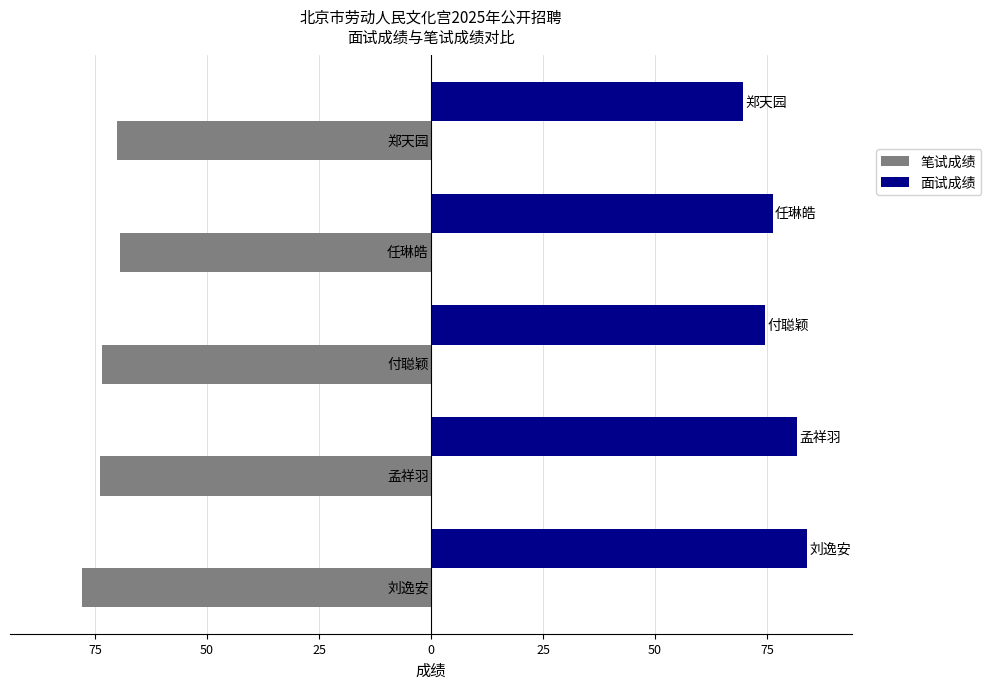

What are all the series names shown in the legend?

笔试成绩, 面试成绩